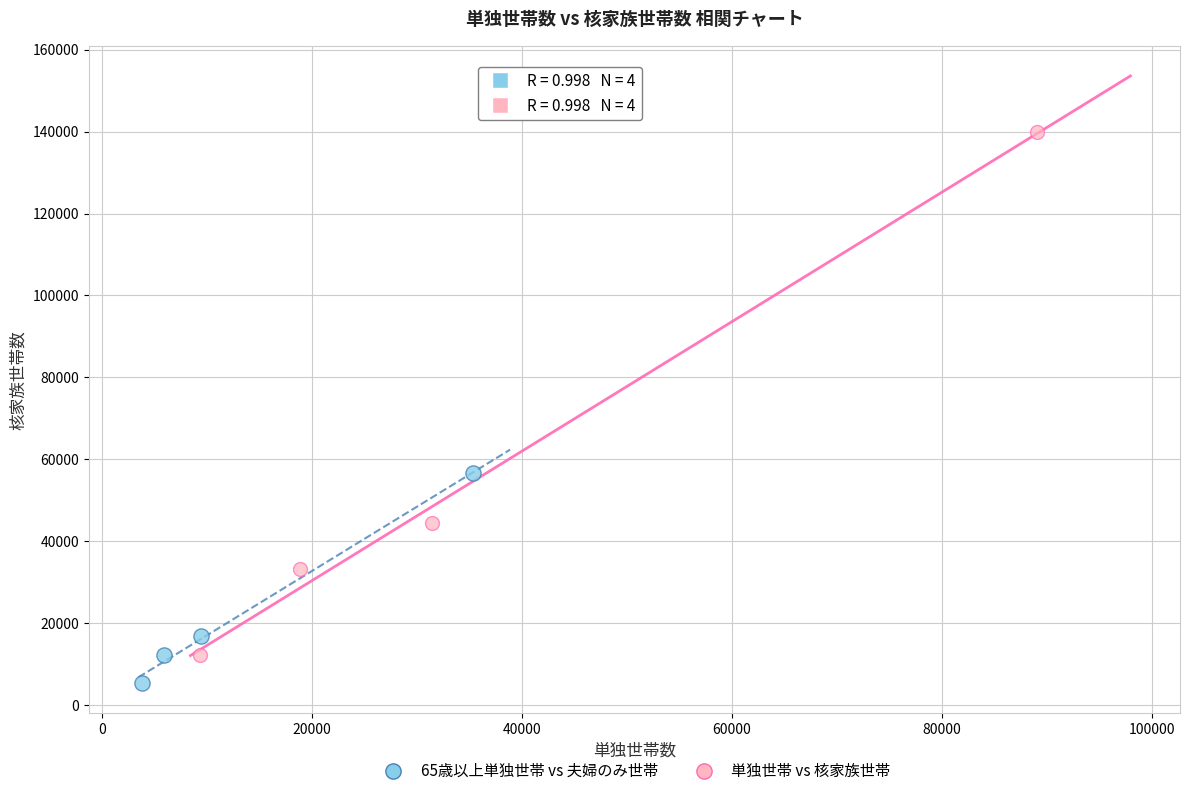

What are all the series names shown in the legend?

65歳以上単独世帯 vs 夫婦のみ世帯, 単独世帯 vs 核家族世帯